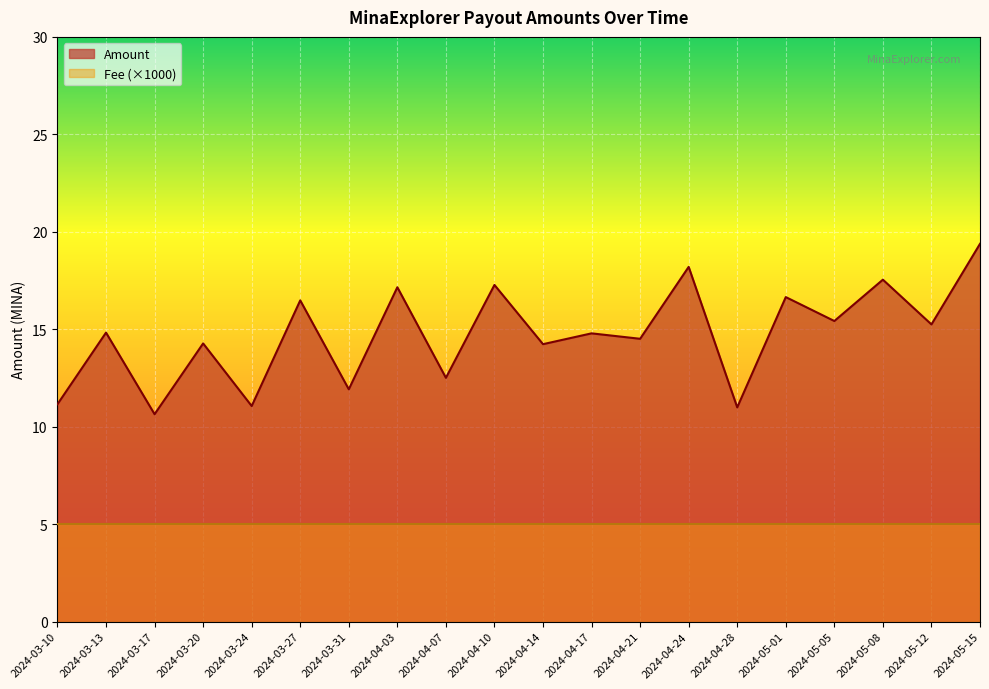

What position from the right is 2024-05-08?

3